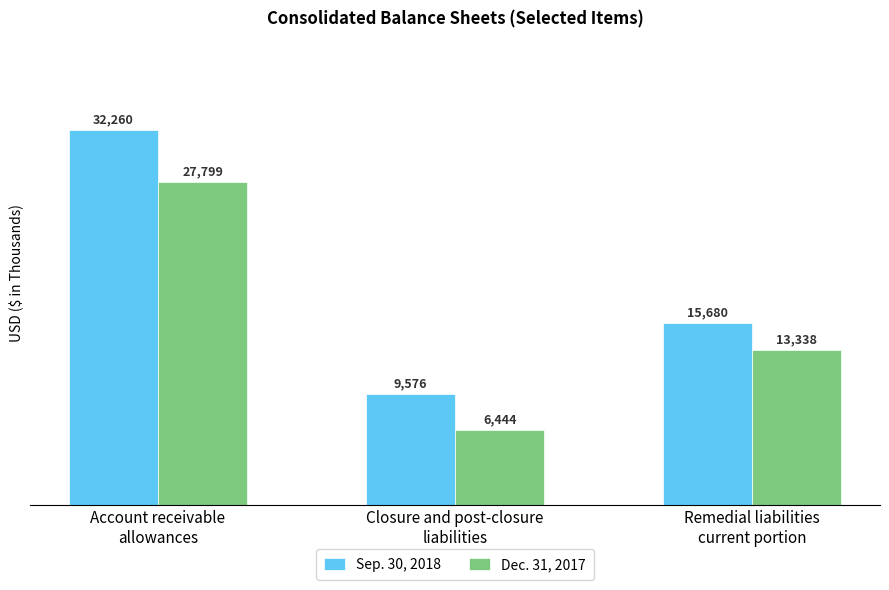

True or false: Dec. 31, 2017 has a value of 9779 at Closure and post-closure
liabilities.

False